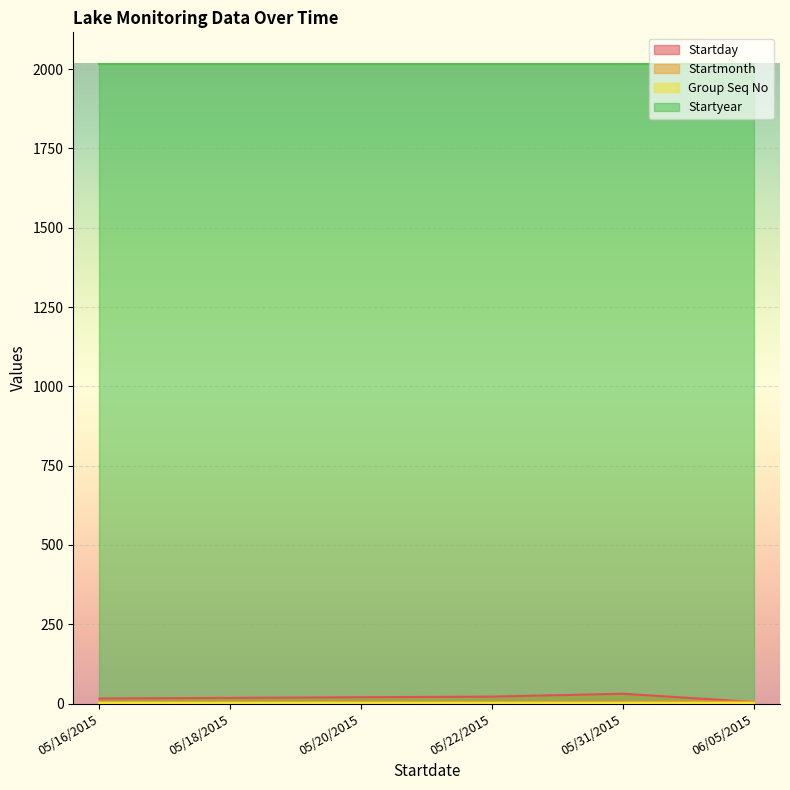

How many times do Startday and Startmonth cross each other?

1